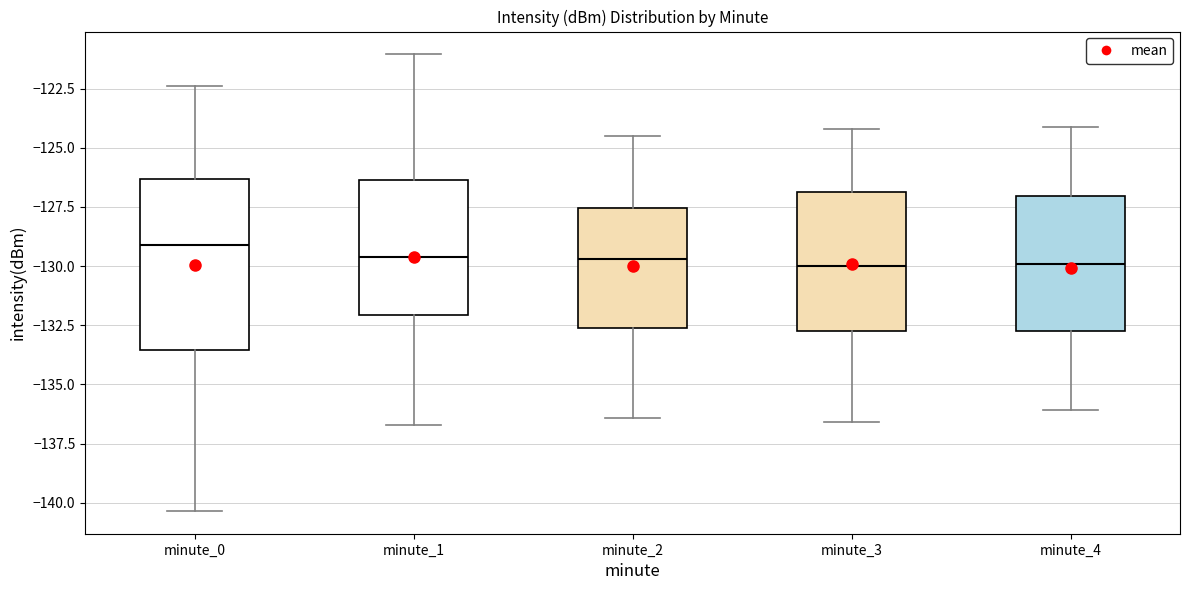

Reading left to right, transcribe this box plot: for each box, give where its median line is, the range the box spans, and where its two whiskers end, as read against the y-axis. The values are not printed on the chart, so give them approximately, as read against the axis.

minute_0: median -129.0, box -133.5 to -126.5, whiskers -140.5 to -122.5
minute_1: median -129.5, box -132.0 to -126.5, whiskers -136.5 to -121.0
minute_2: median -129.5, box -132.5 to -127.5, whiskers -136.5 to -124.5
minute_3: median -130.0, box -132.5 to -127.0, whiskers -136.5 to -124.0
minute_4: median -130.0, box -132.5 to -127.0, whiskers -136.0 to -124.0